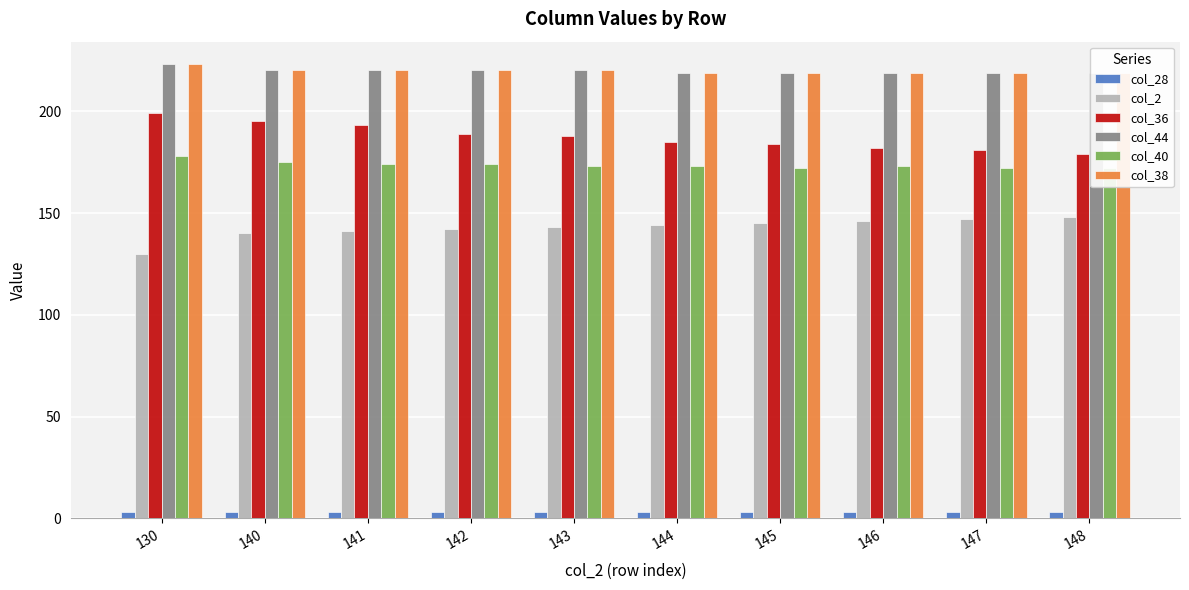

Reading left to right, what are all the values shown in this chart?

col_28: 130=3	140=3	141=3	142=3	143=3	144=3	145=3	146=3	147=3	148=3
col_2: 130=130	140=140	141=141	142=142	143=143	144=144	145=145	146=146	147=147	148=148
col_36: 130=199	140=195	141=193	142=189	143=188	144=185	145=184	146=182	147=181	148=179
col_44: 130=223	140=220	141=220	142=220	143=220	144=219	145=219	146=219	147=219	148=219
col_40: 130=178	140=175	141=174	142=174	143=173	144=173	145=172	146=173	147=172	148=172
col_38: 130=223	140=220	141=220	142=220	143=220	144=219	145=219	146=219	147=219	148=219